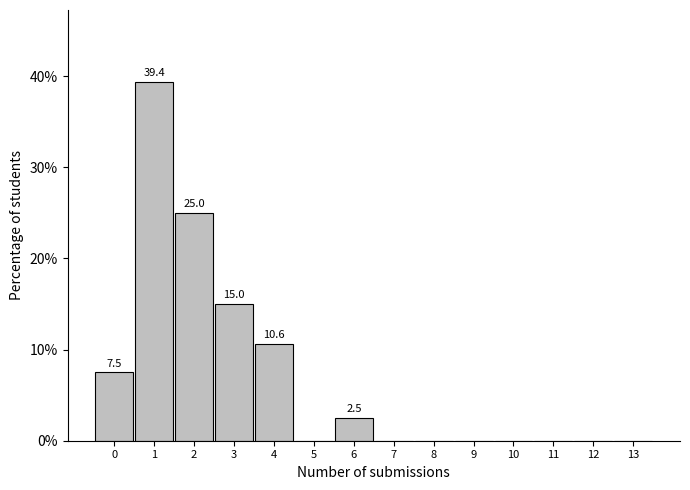

Reading left to right, transcribe all the data shown in this chart.

0=7.5	1=39.4	2=25.0	3=15.0	4=10.6	5=0.0	6=2.5	7=0.0	8=0.0	9=0.0	10=0.0	11=0.0	12=0.0	13=0.0